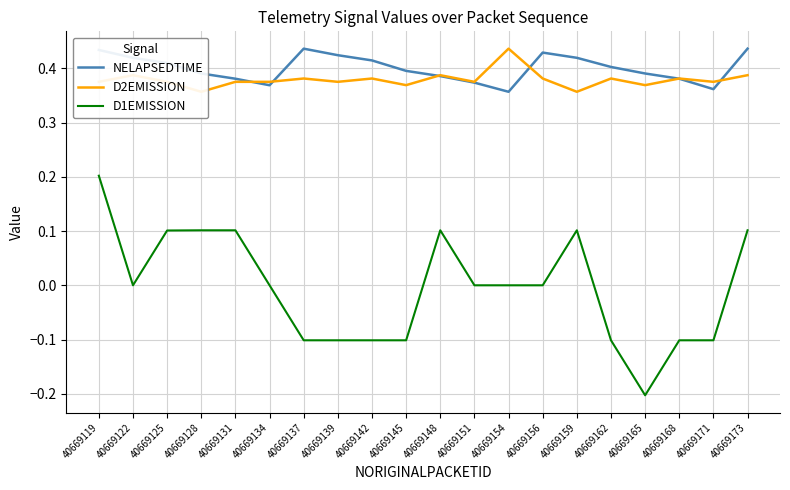

Which series has the largest total across all categories?

NELAPSEDTIME